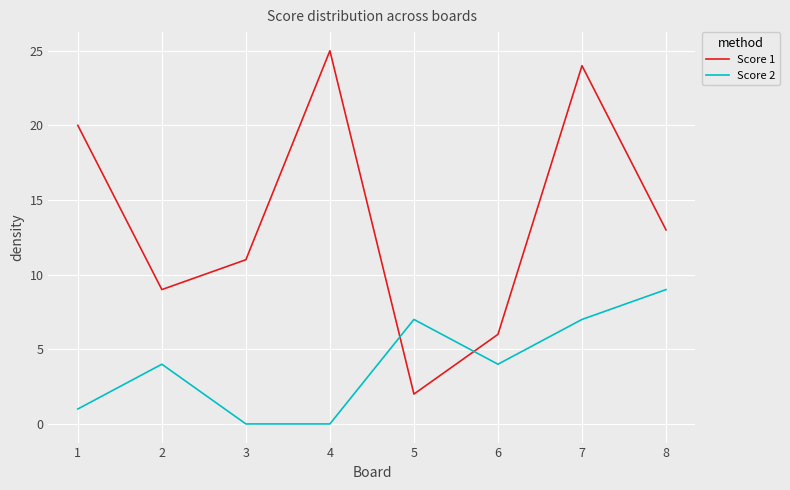

Which series ends up on top after the final intersection of Score 2 and Score 1?

Score 1